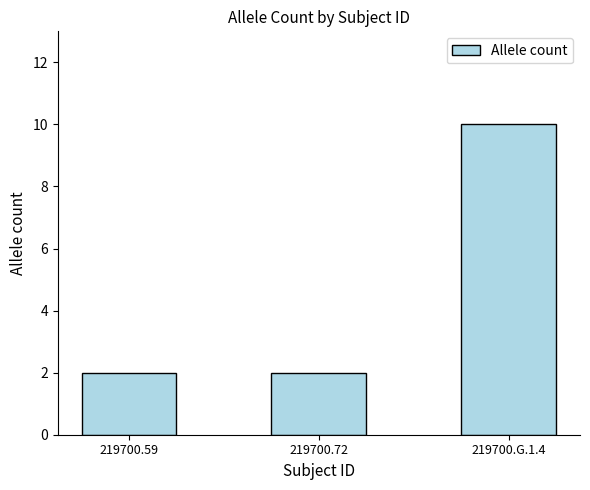

What is the average value?

5